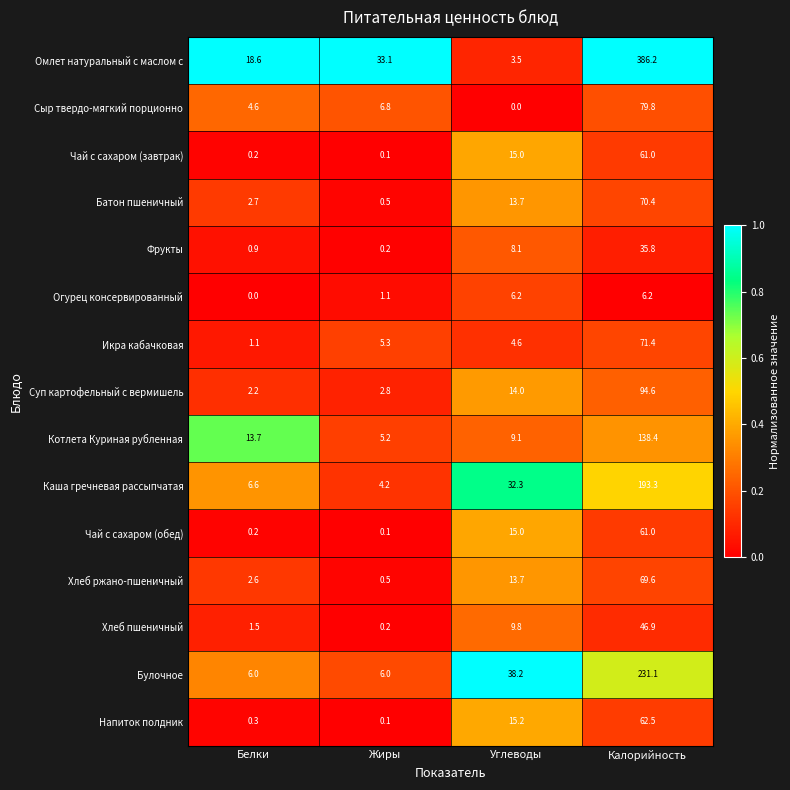

At which label does Омлет натуральный с маслом с first exceed 33?

Жиры